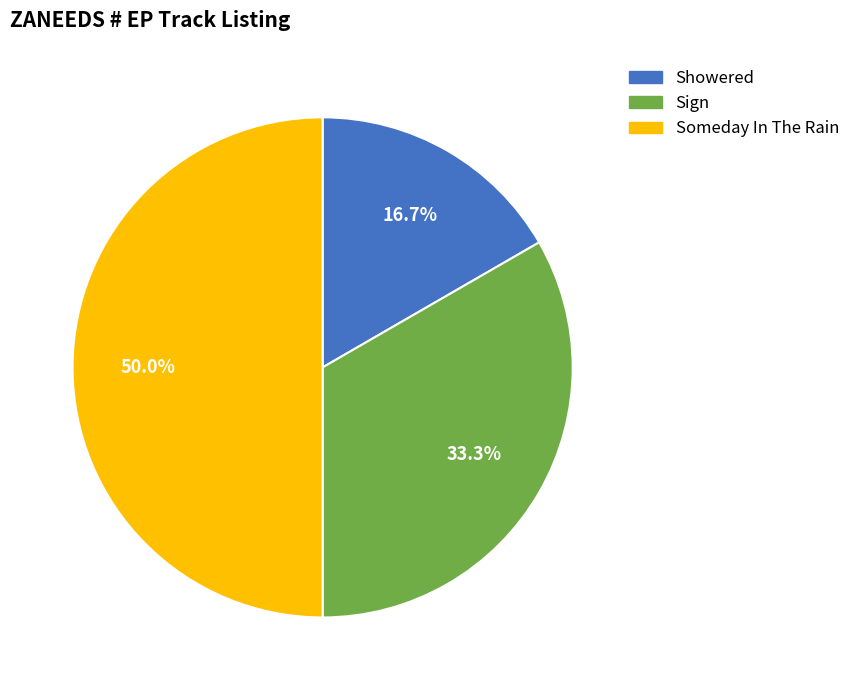

Count the number of slices in the pie.

3